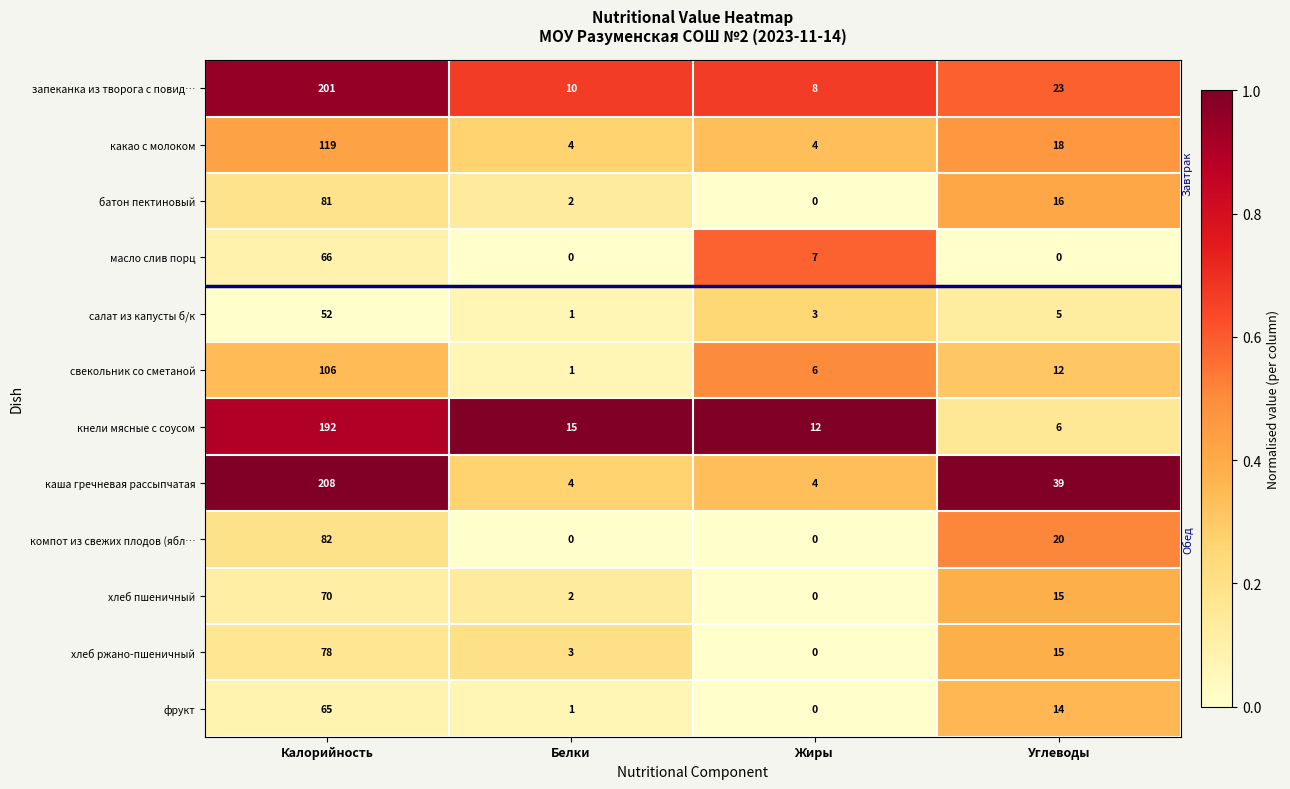

True or false: масло слив порц has a value of 0 at Белки.

True